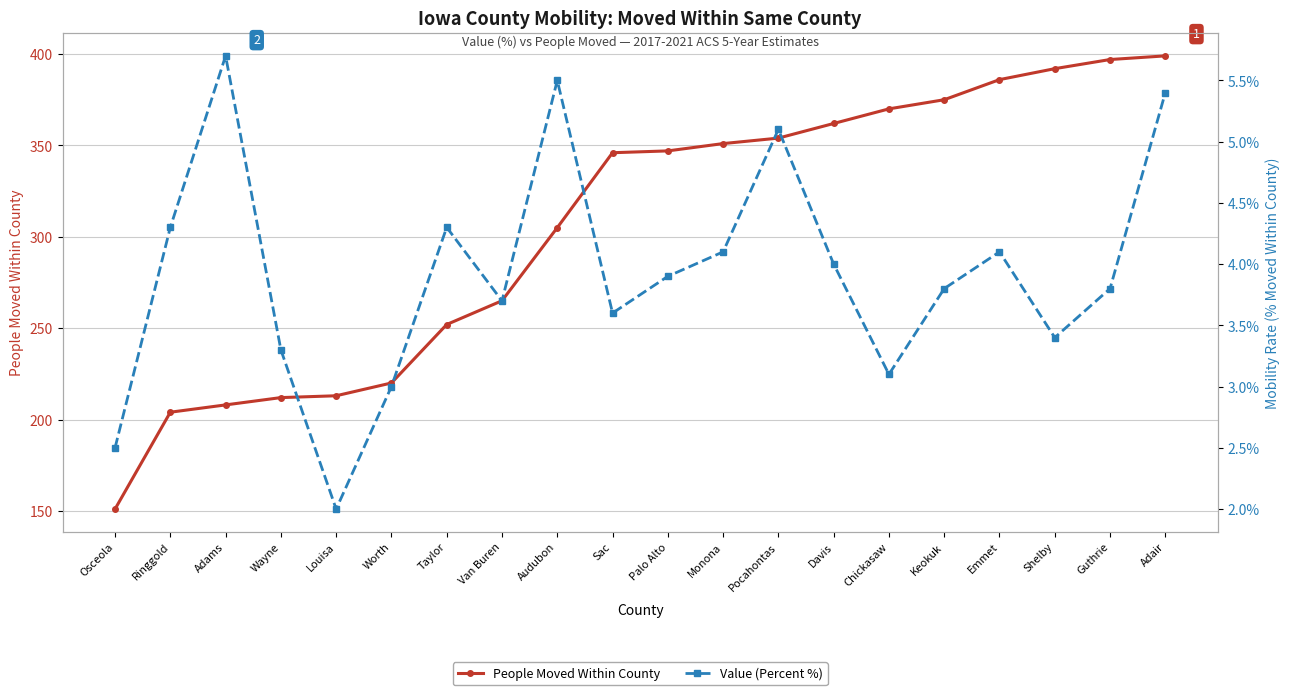

What is the label of the 12th point from the right?

Audubon